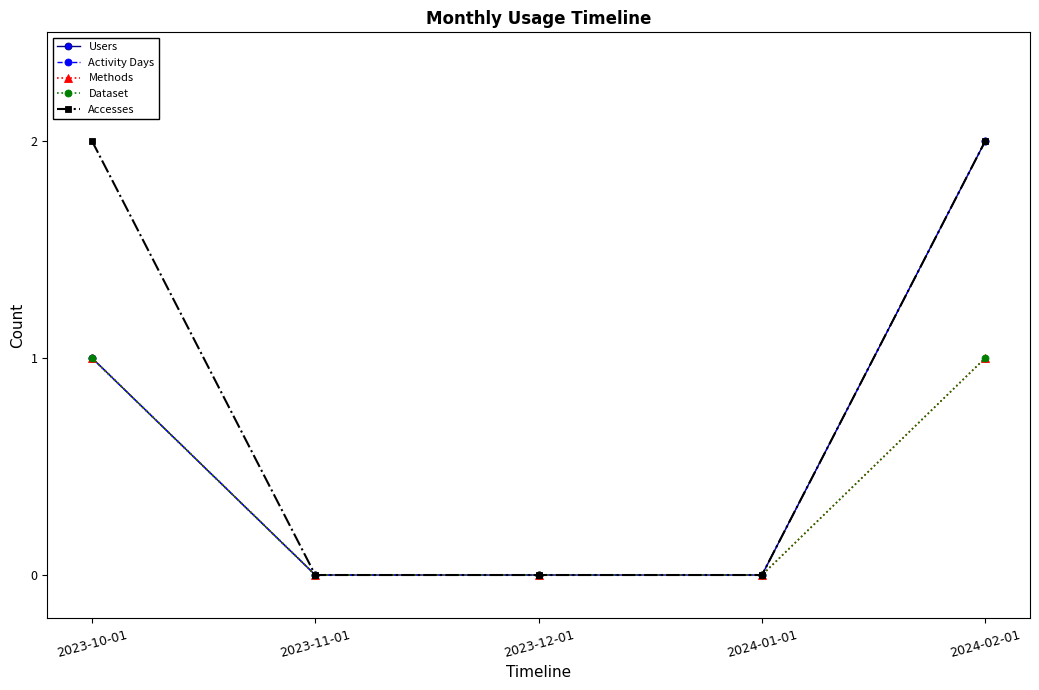

List the labels in order of Methods value, smallest first.

2023-11-01, 2023-12-01, 2024-01-01, 2023-10-01, 2024-02-01